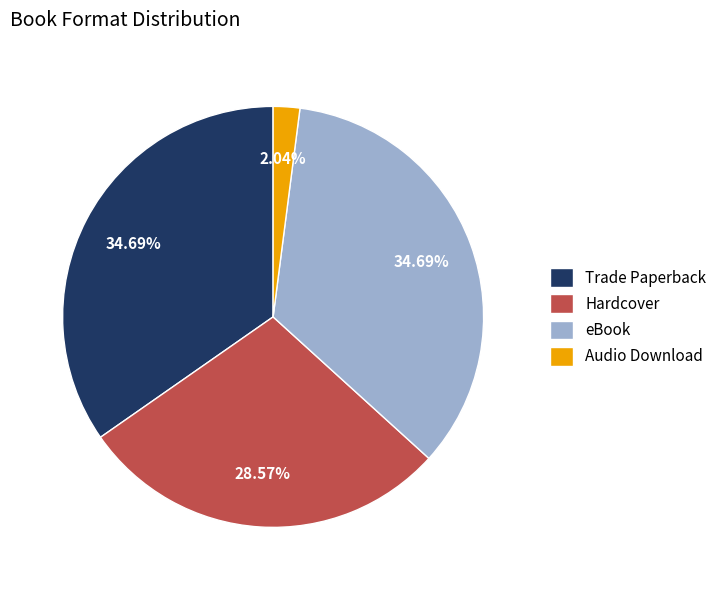

To the nearest percent, what portion does Audio Download represent?

2%